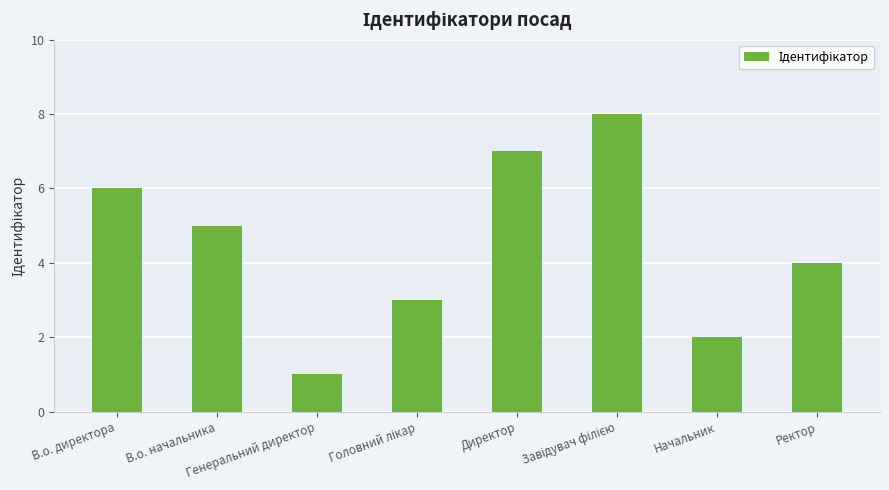

What is the sum of all values?

36